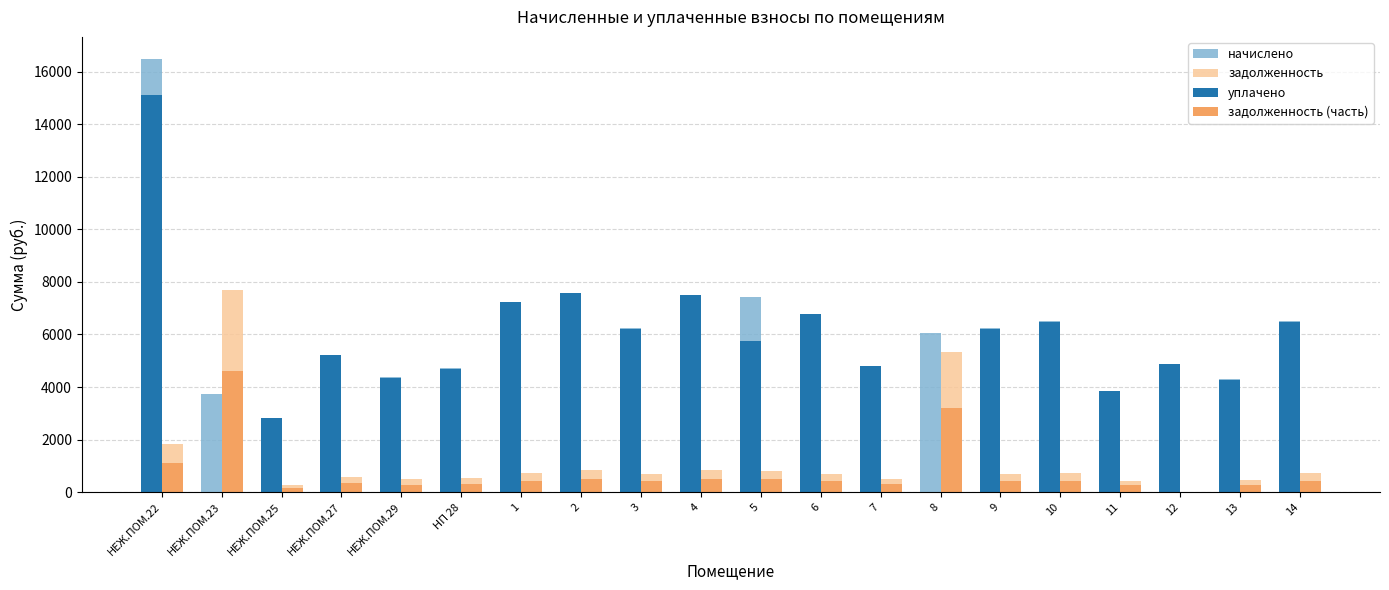

True or false: начислено has a value of 3338.3 at 5.

False